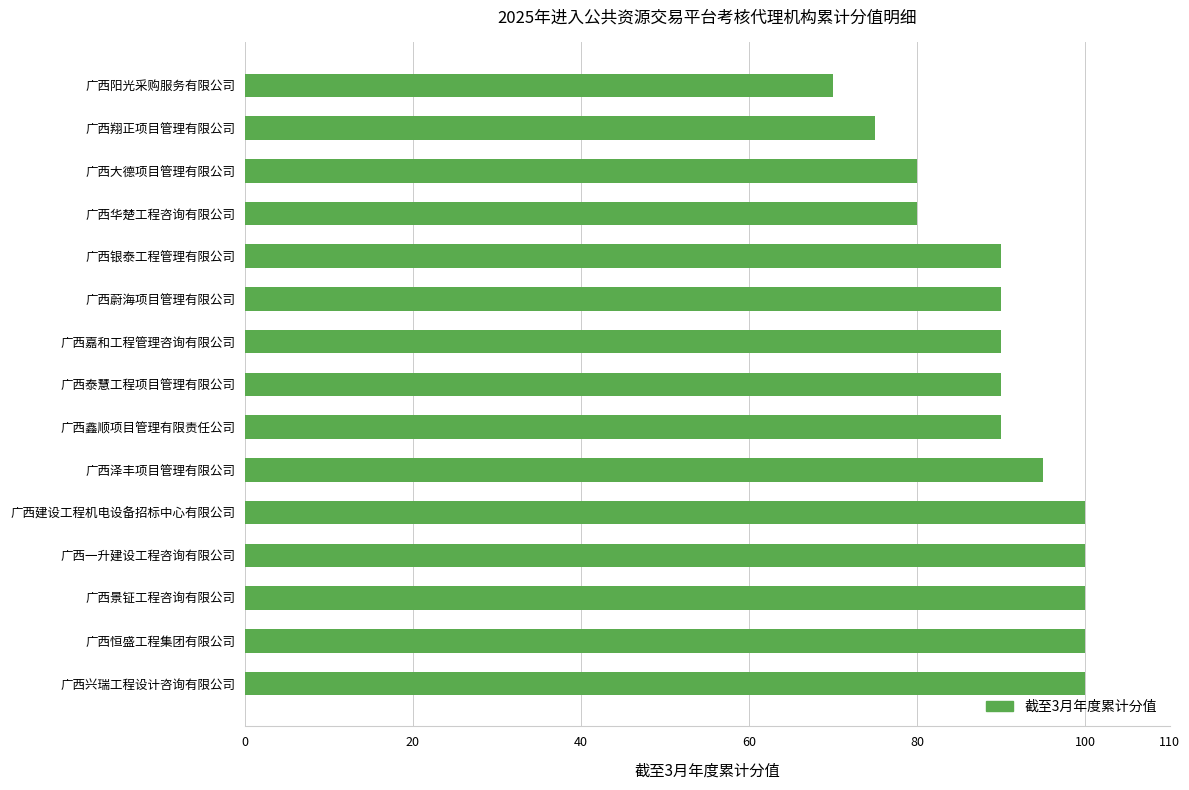

Are the bars horizontal?

Yes